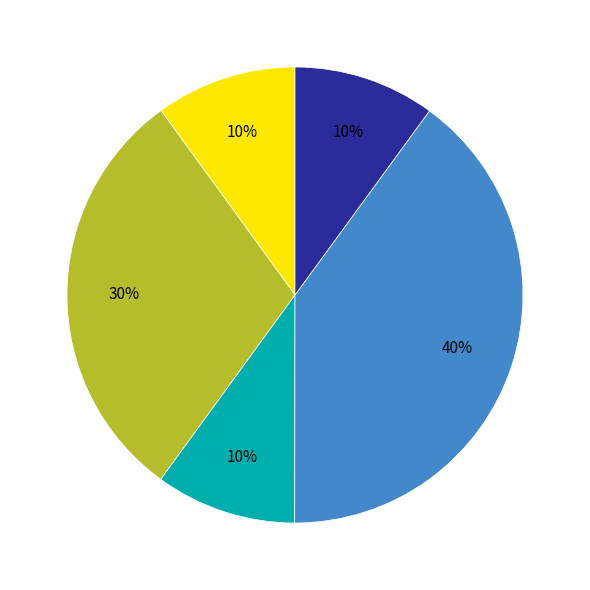

Does any single category account for the majority?

No